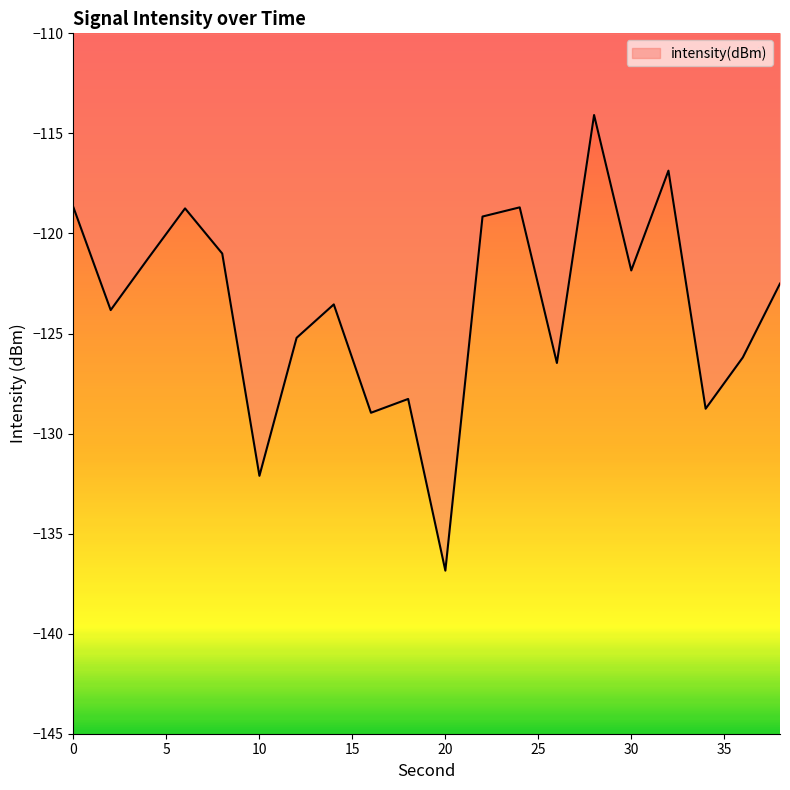

What is the difference between the maximum and minimum values?

22.8